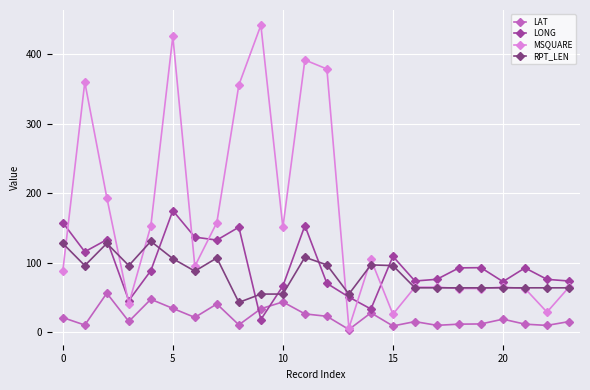

True or false: LAT and RPT_LEN cross at least once.

False